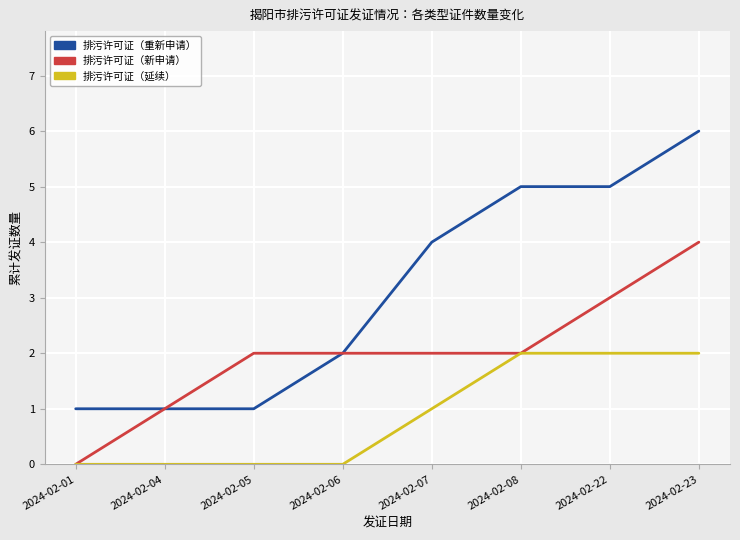

Which series has the largest range (max minus min)?

排污许可证（重新申请）